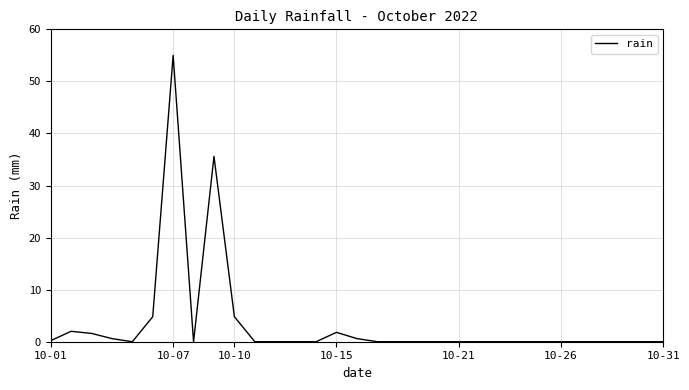

What is the difference between the maximum and minimum values?

55.0